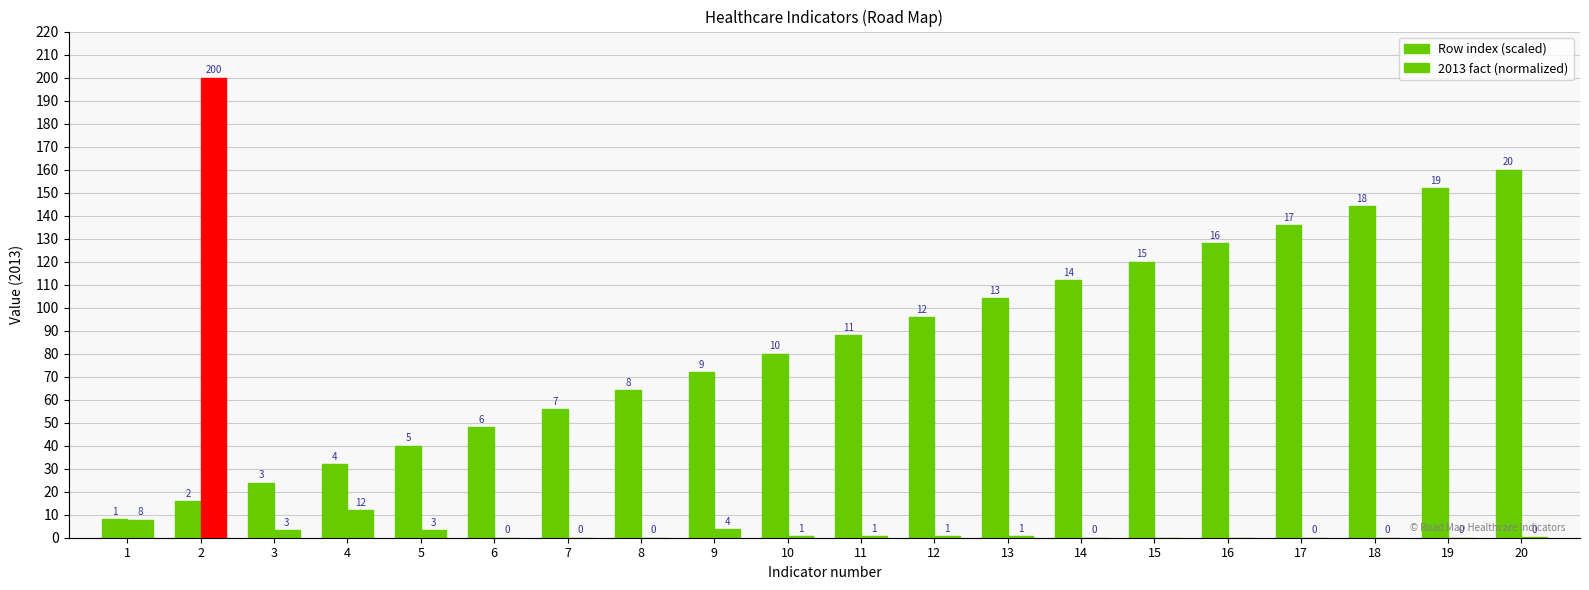

What is the maximum value shown in the chart?

200.0